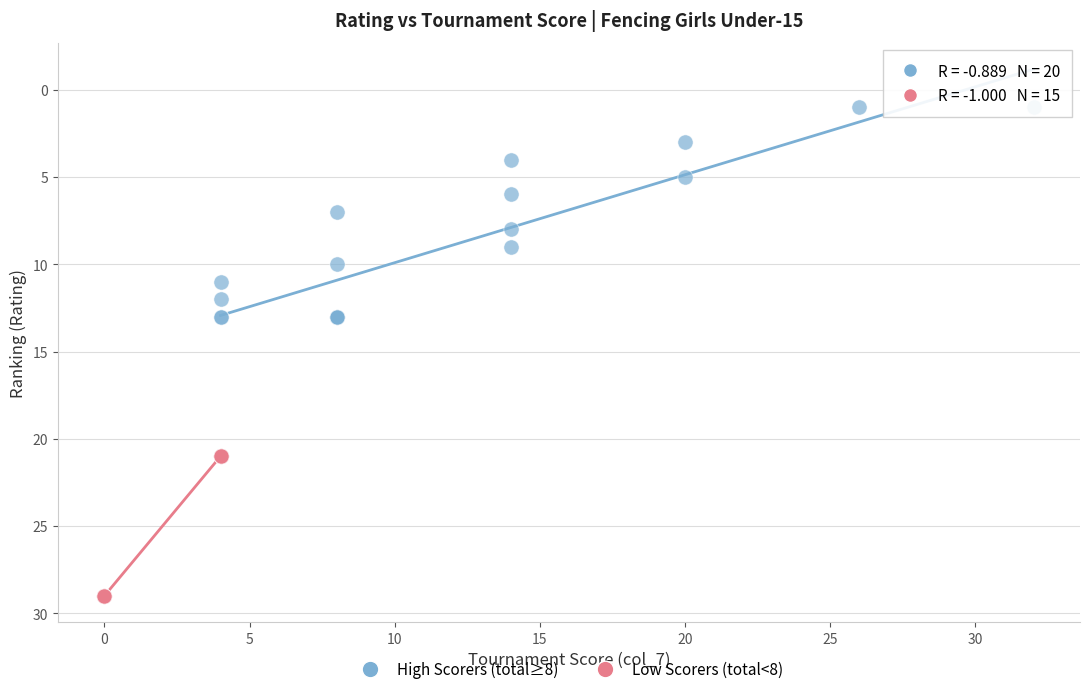

Which series has the widest spread of Y values?

High Scorers (total≥8)